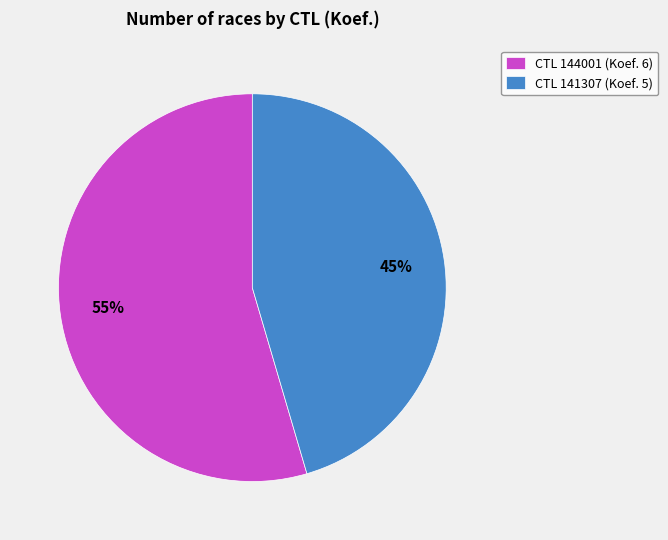

Which category has the biggest portion of the pie?

CTL 144001 (Koef. 6)